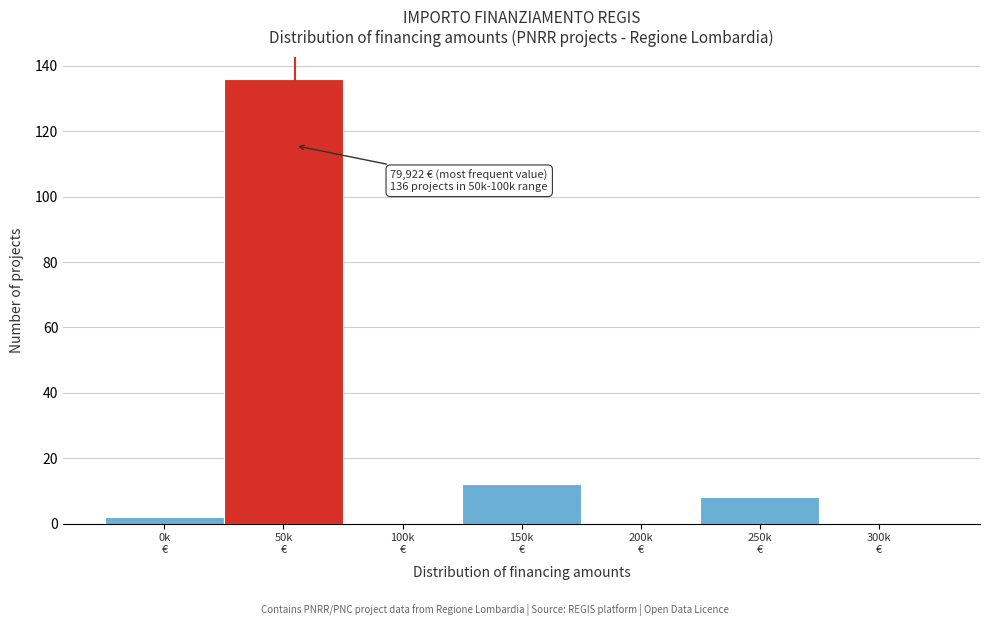

What is the sum of all values?

158